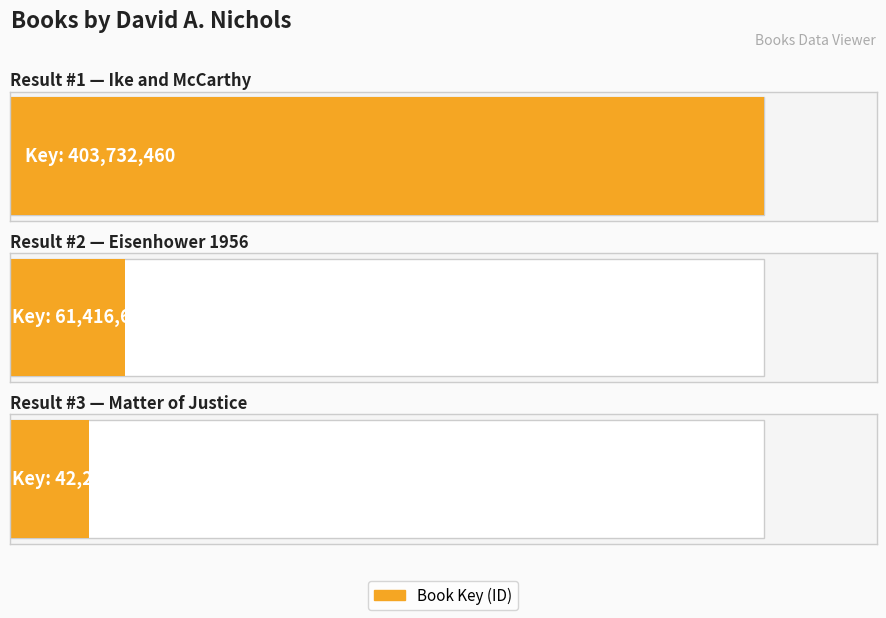

Reading left to right, transcribe all the data shown in this chart.

Ike and McCarthy=403732460	Eisenhower 1956=61416688	Matter of Justice=42263723